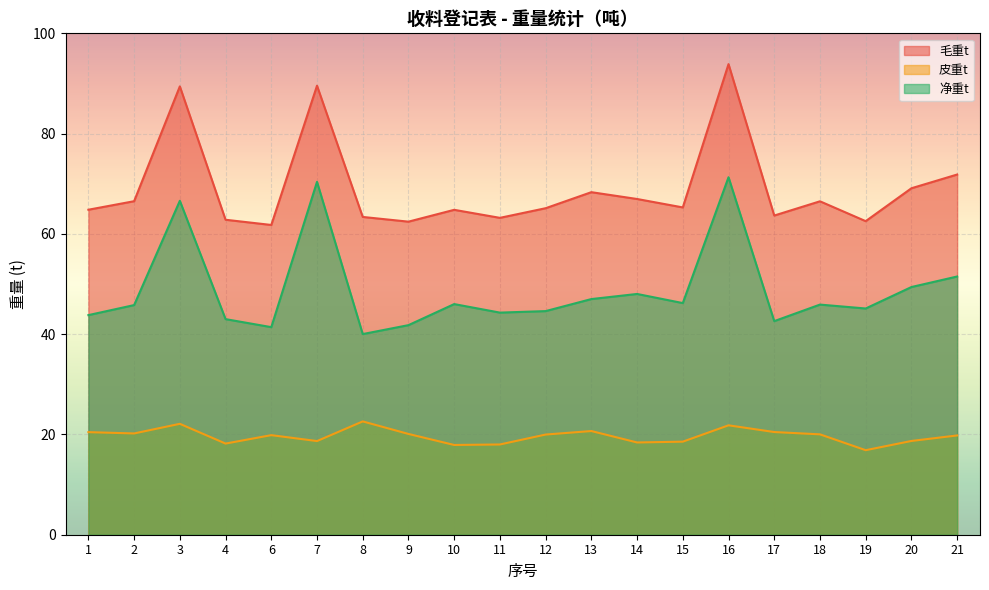

The 皮重t series shows 36.5 at 3. True or false?

False